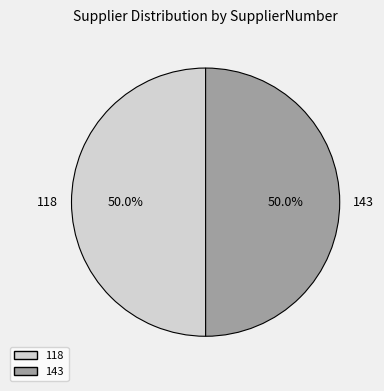

How many slices are in this pie chart?

2